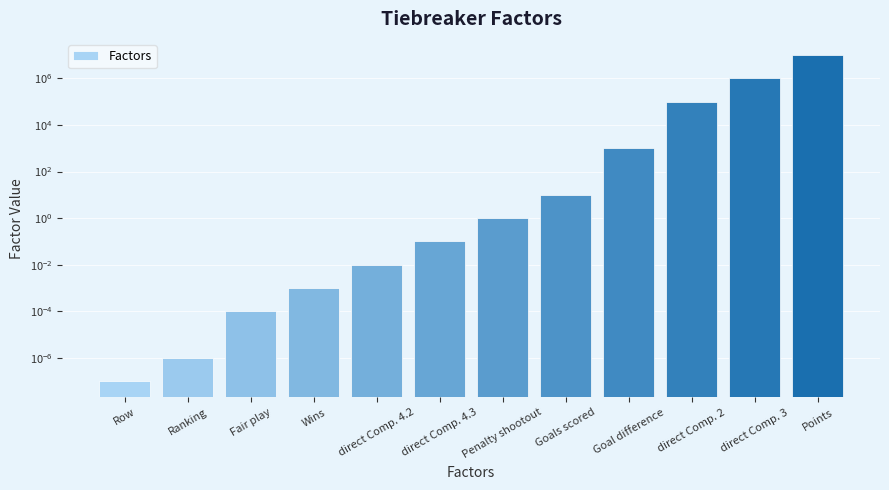

What is the difference between the maximum and minimum values?

10000000.0